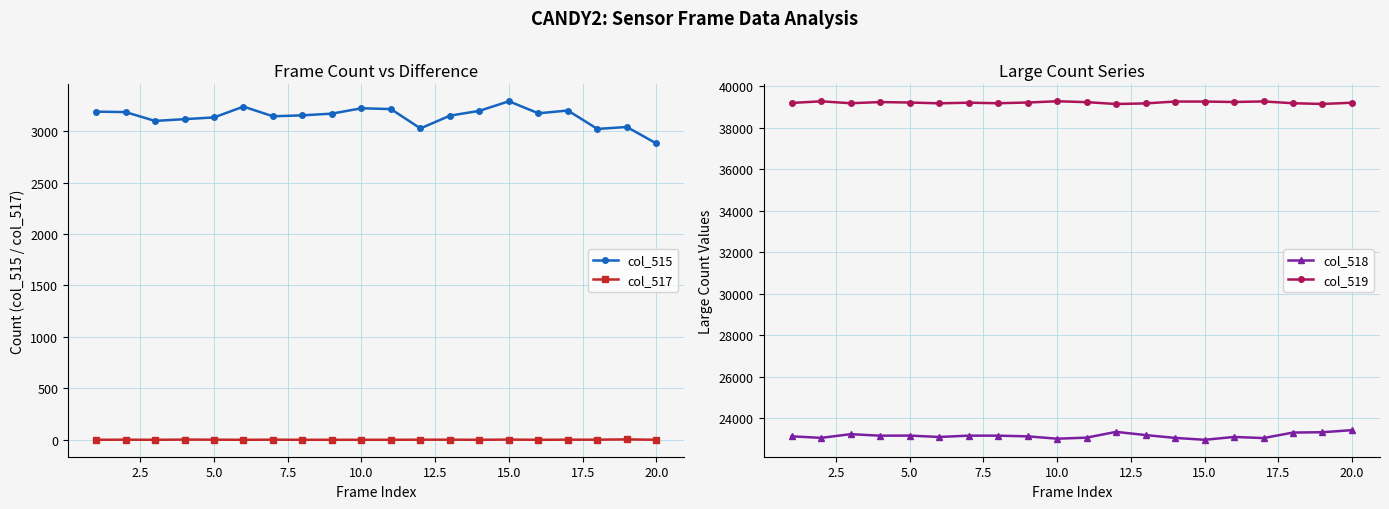

How many data points in col_518 are less than 23171?

10